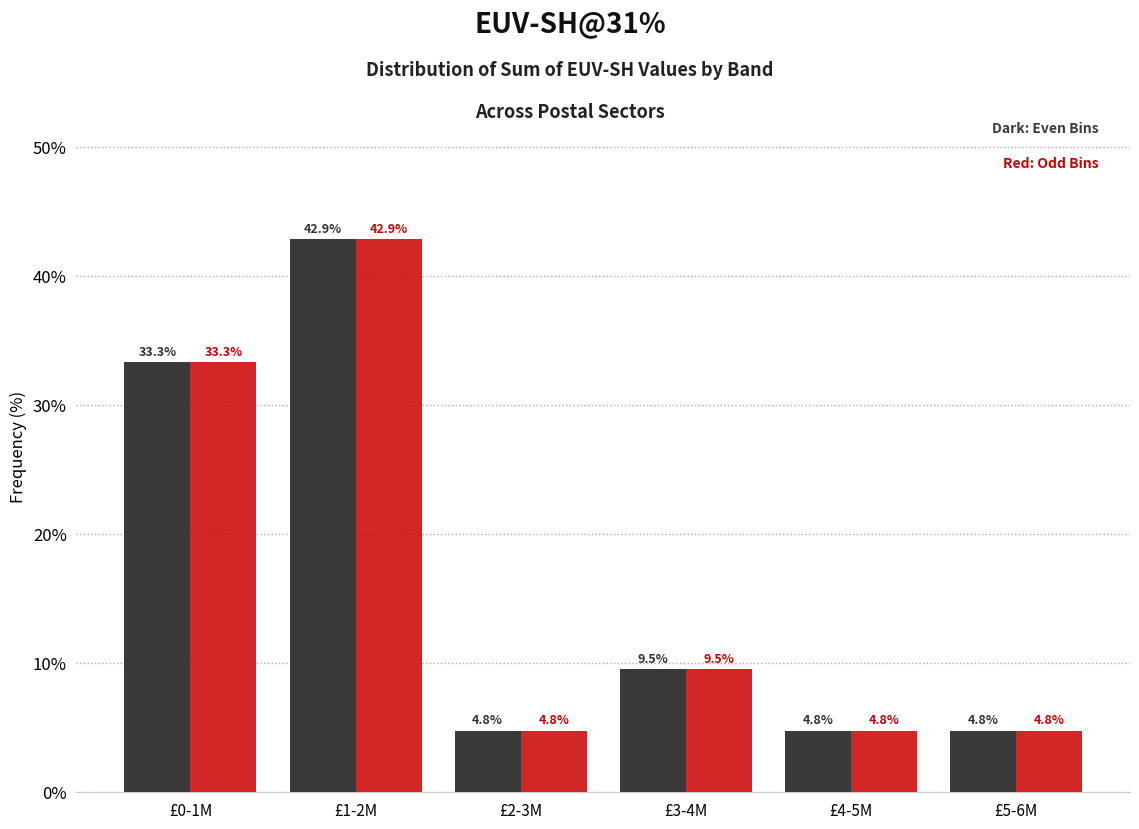

At which category is the sum across all series the highest?

£1-2M